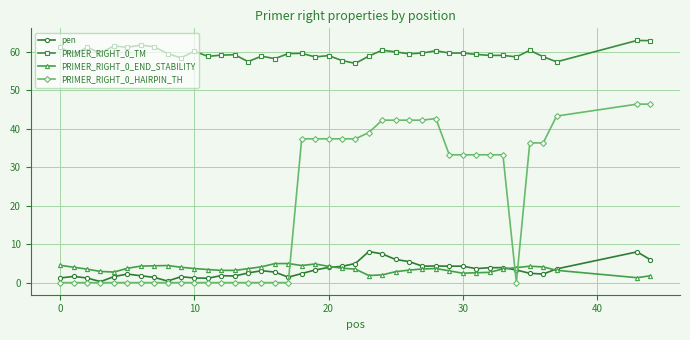

What is the value of the pen point at the 11th from the left?

1.2